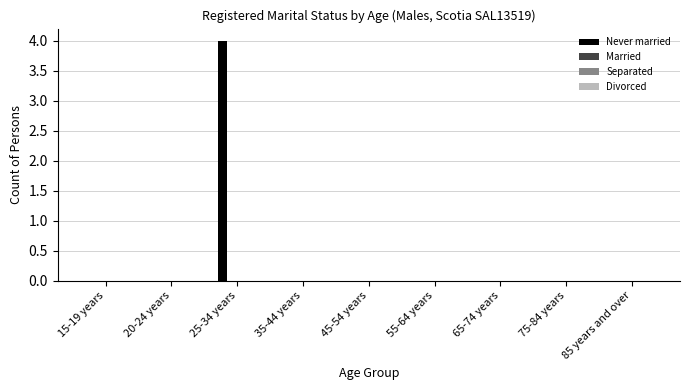

The value at 35-44 years is 2. True or false?

False